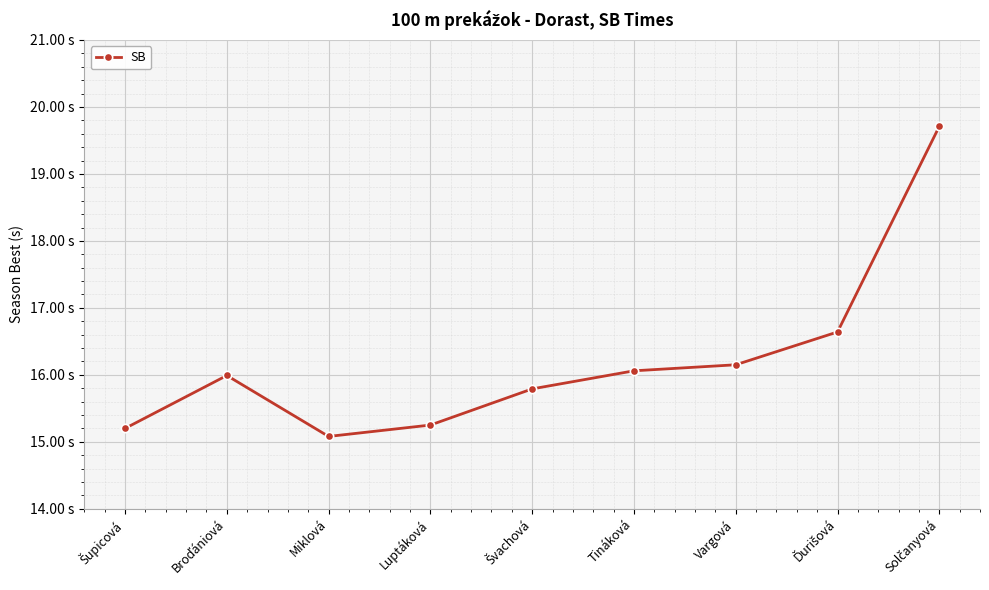

Is this an area chart (filled region under the line)?

No